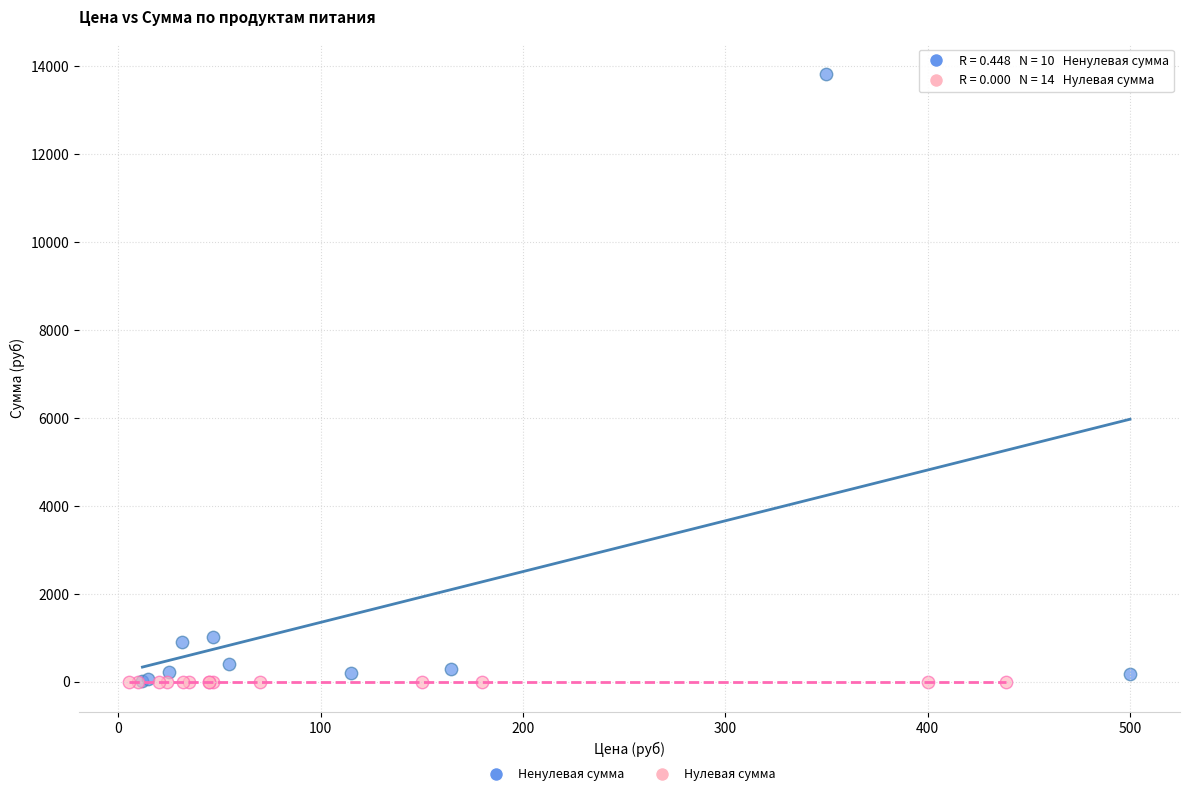

Which series contains the highest Y value?

Ненулевая сумма